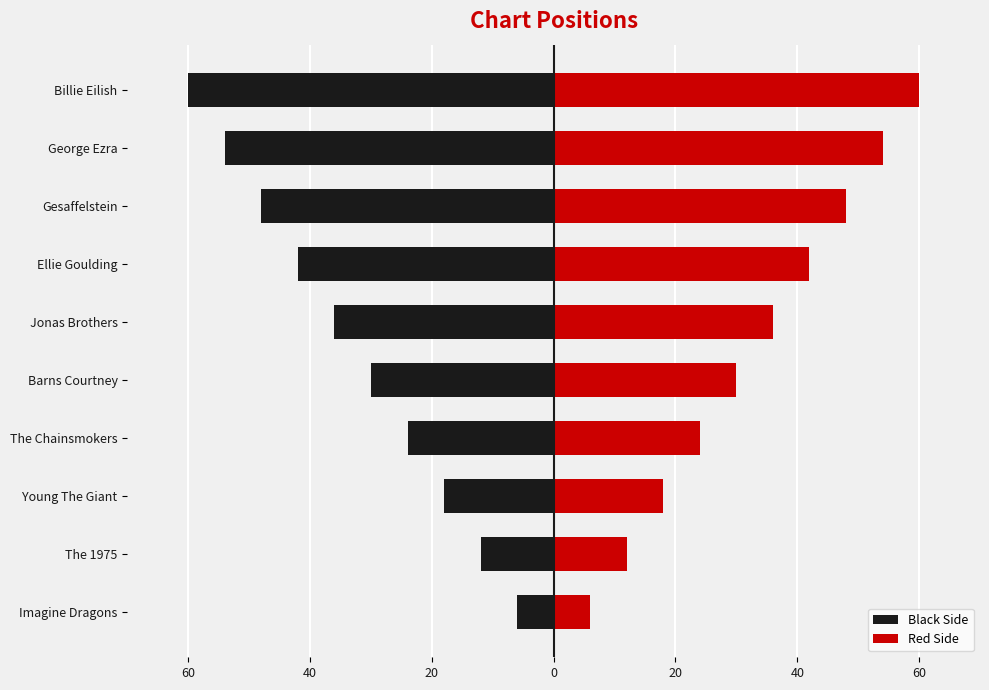

List the series in order of their overall mean, lowest first.

Black Side, Red Side